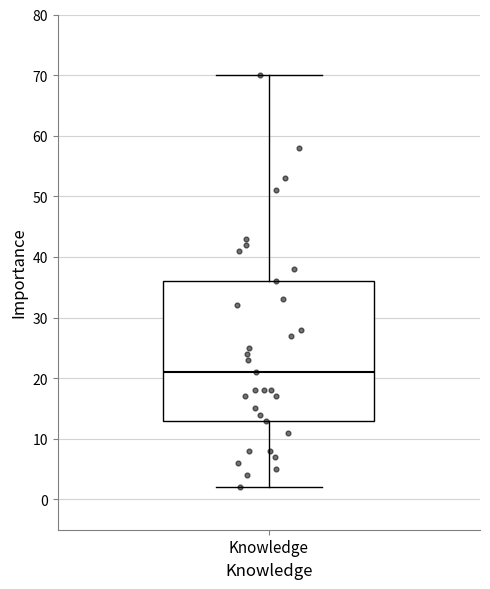

Read this box plot against the y-axis: the position of the median line, the range covered by the box, and the ends of both whiskers. The values are not printed on the chart, so give them approximately, as read against the axis.

median 21, box 13 to 36, whiskers 2 to 70